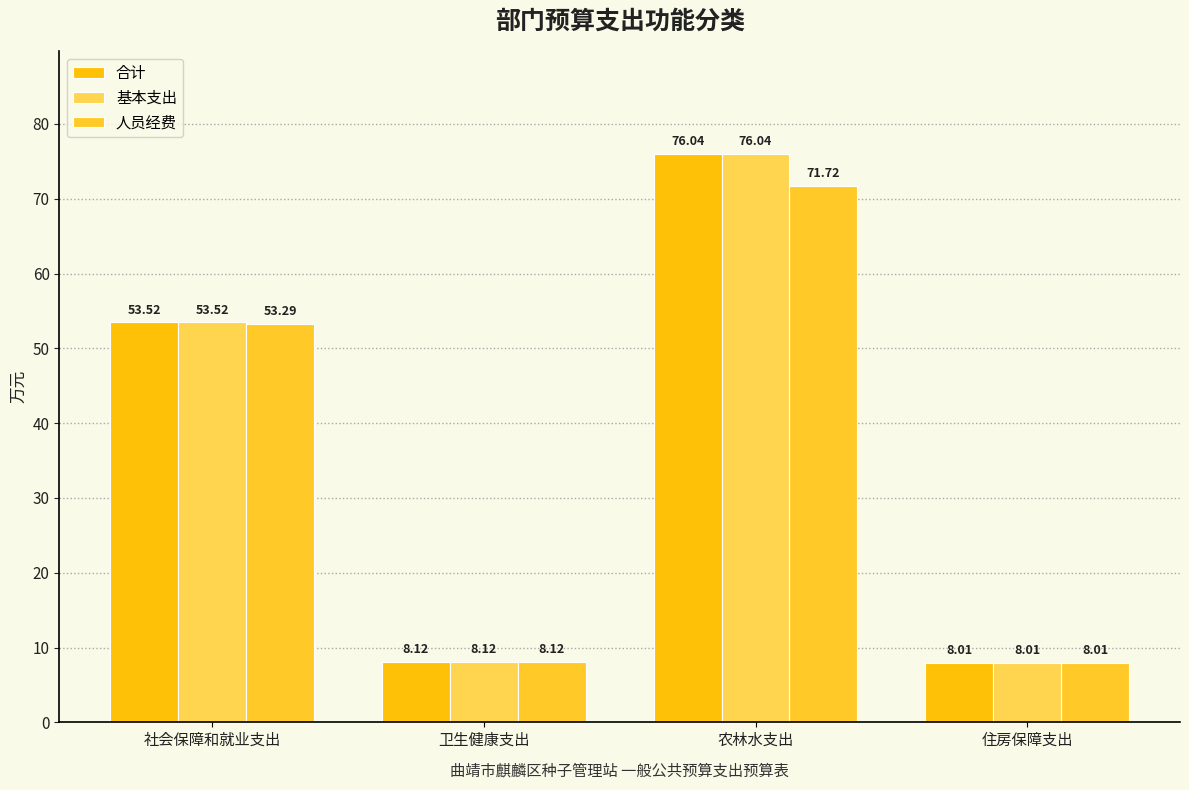

The 人员经费 series shows 8.1 at 卫生健康支出. True or false?

True